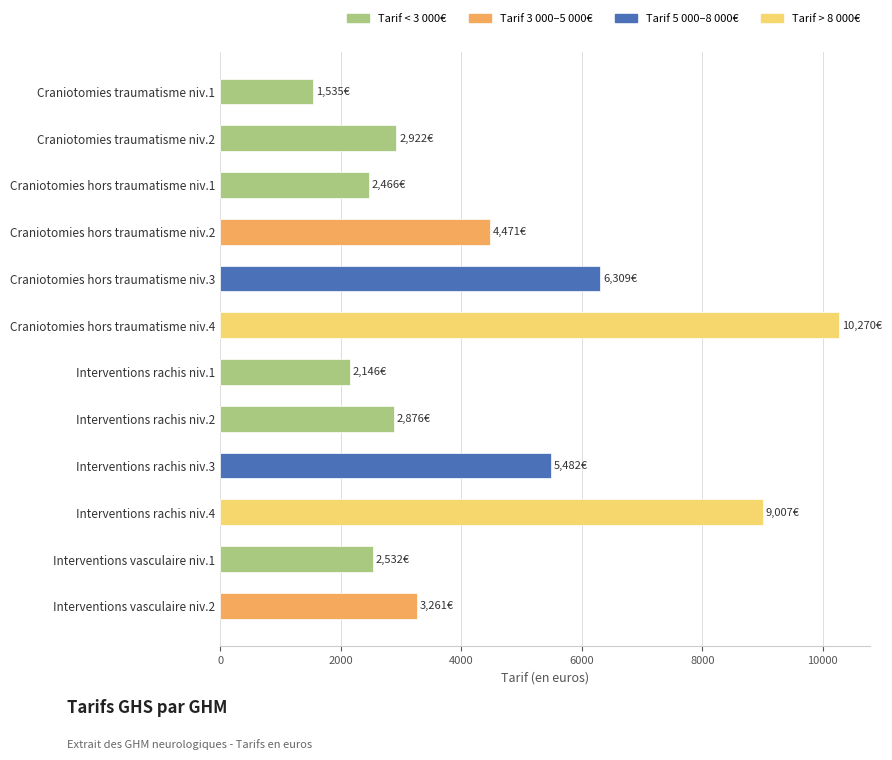

What is the difference between the second highest and second lowest values?

6860.9